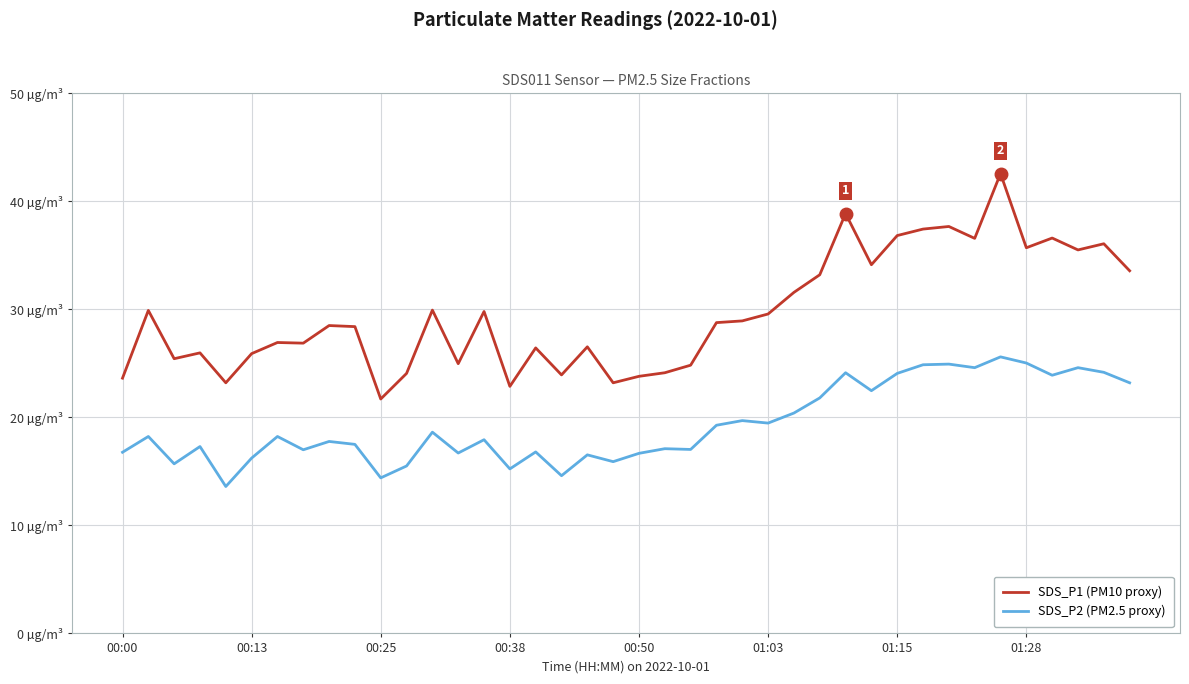

What is the sum of all SDS_P1 (PM10 proxy) values?

1184.5